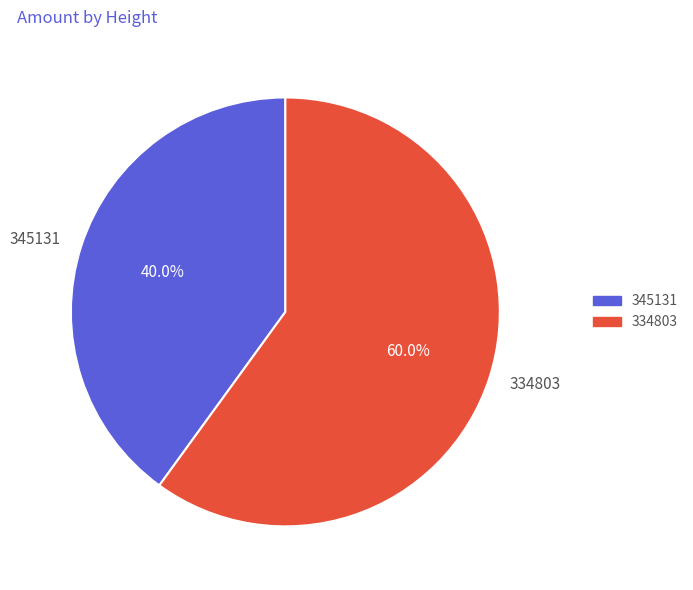

Between 345131 and 334803, which is larger?

334803